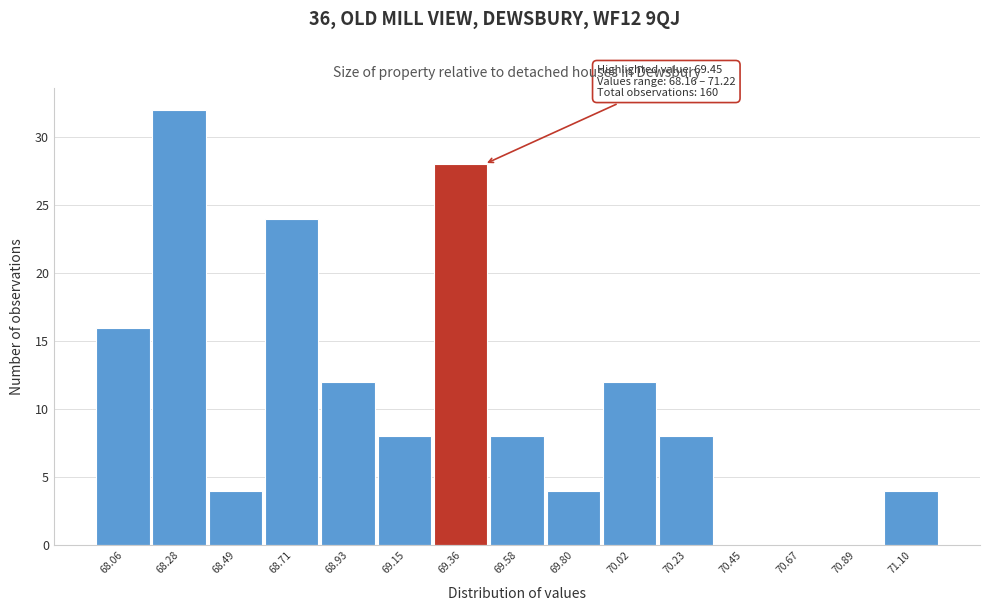

Reading left to right, extract all data points from this chart.

68.06=16	68.28=32	68.49=4	68.71=24	68.93=12	69.15=8	69.36=28	69.58=8	69.80=4	70.02=12	70.23=8	70.45=0	70.67=0	70.89=0	71.10=4